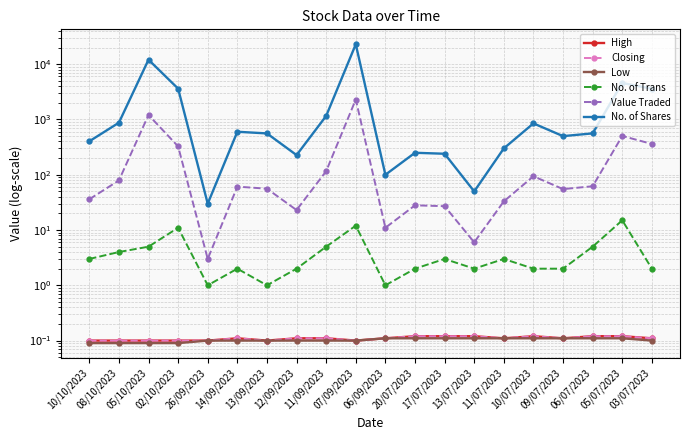

At which category does Value Traded reach its first local peak?

05/10/2023